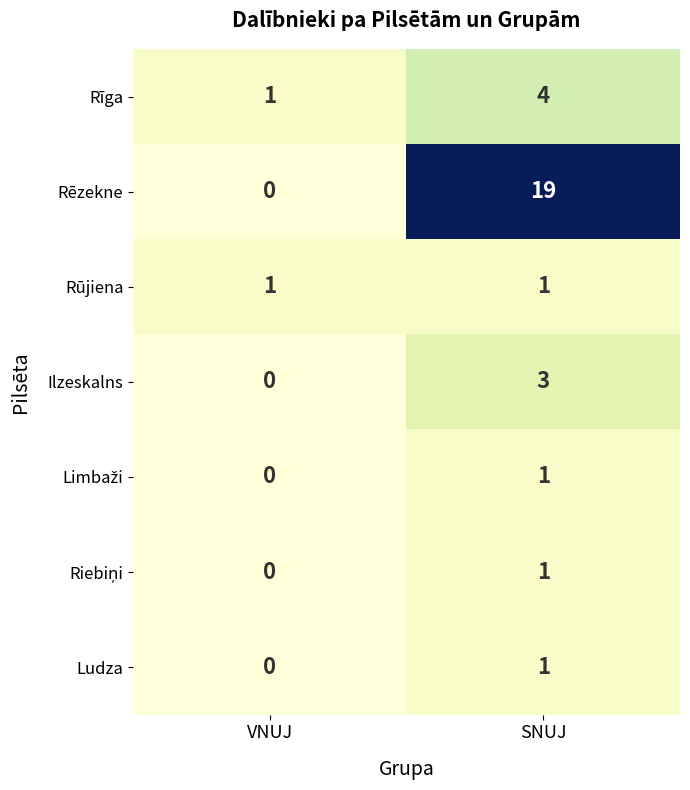

Which category has the lowest value across all series?

VNUJ